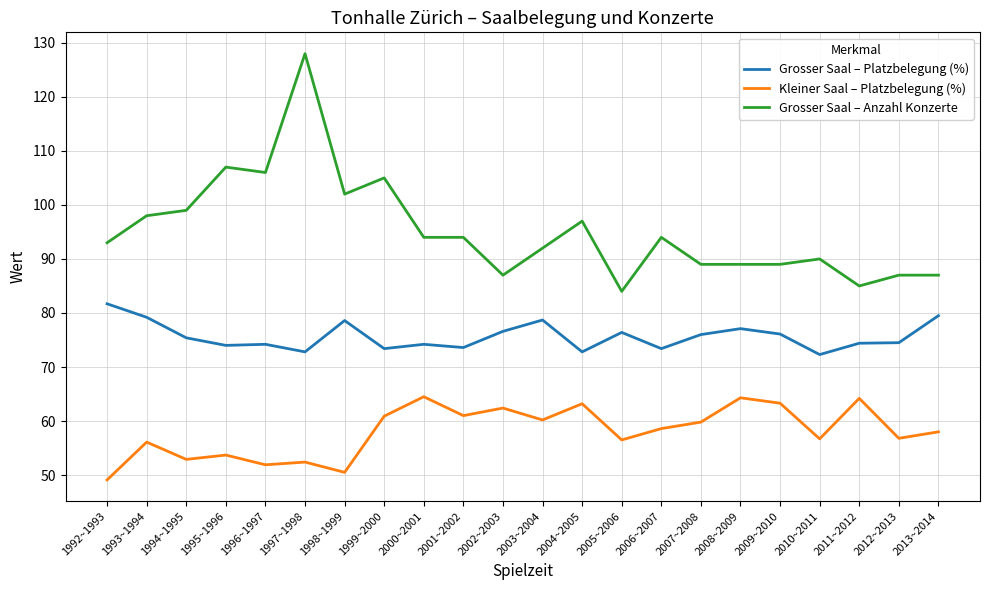

What is the lowest value of the Grosser Saal – Anzahl Konzerte series?

84.0